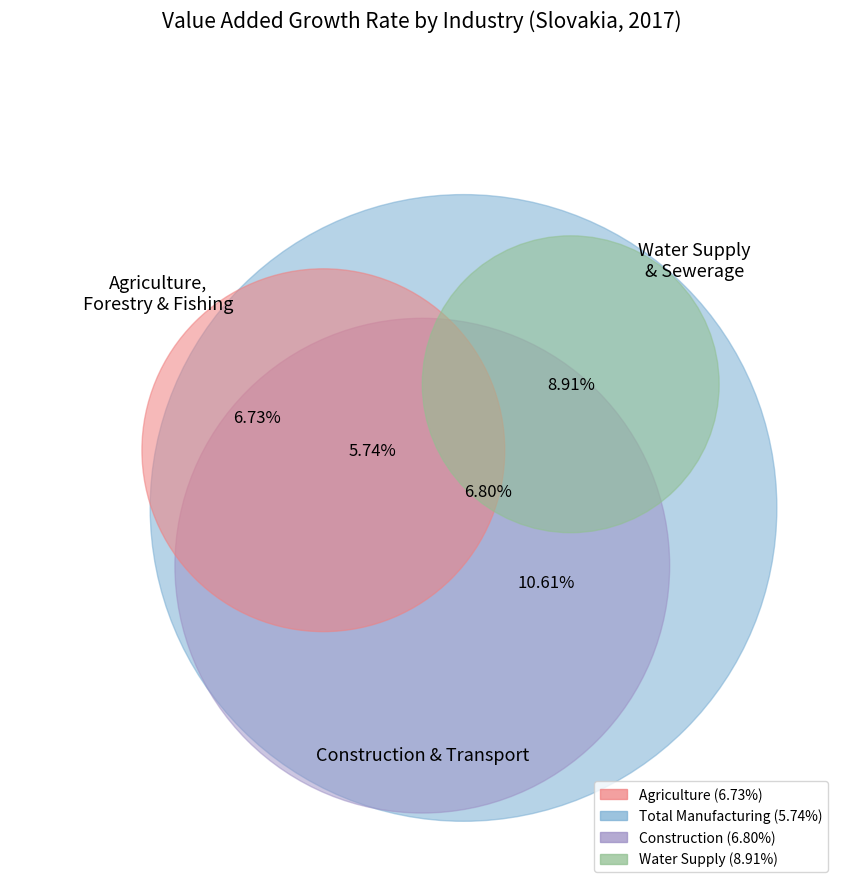

Is it true that Total manufacturing is 5% of the pie?

False